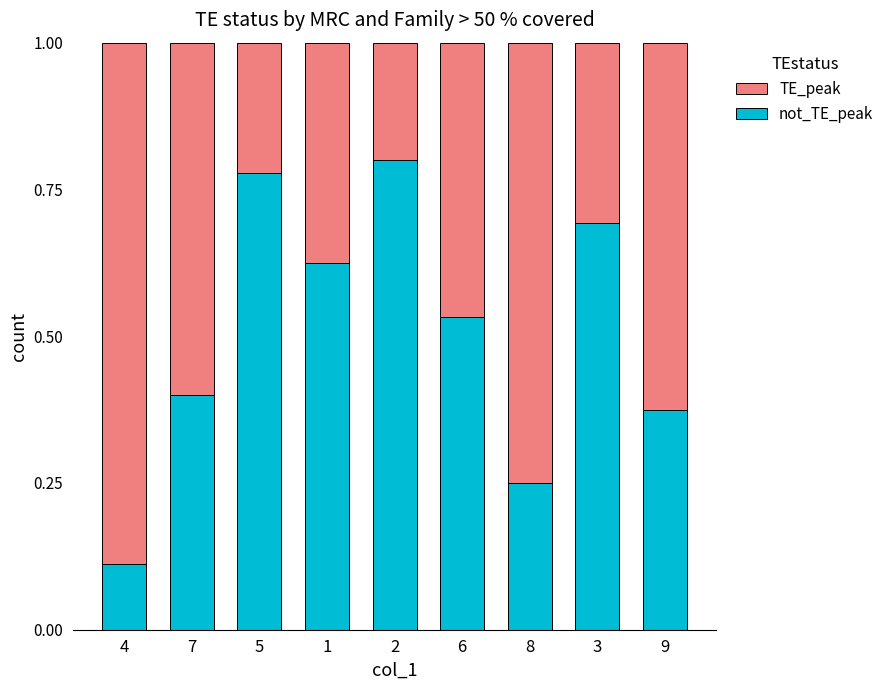

What is the total value across all series at 5?

1.0